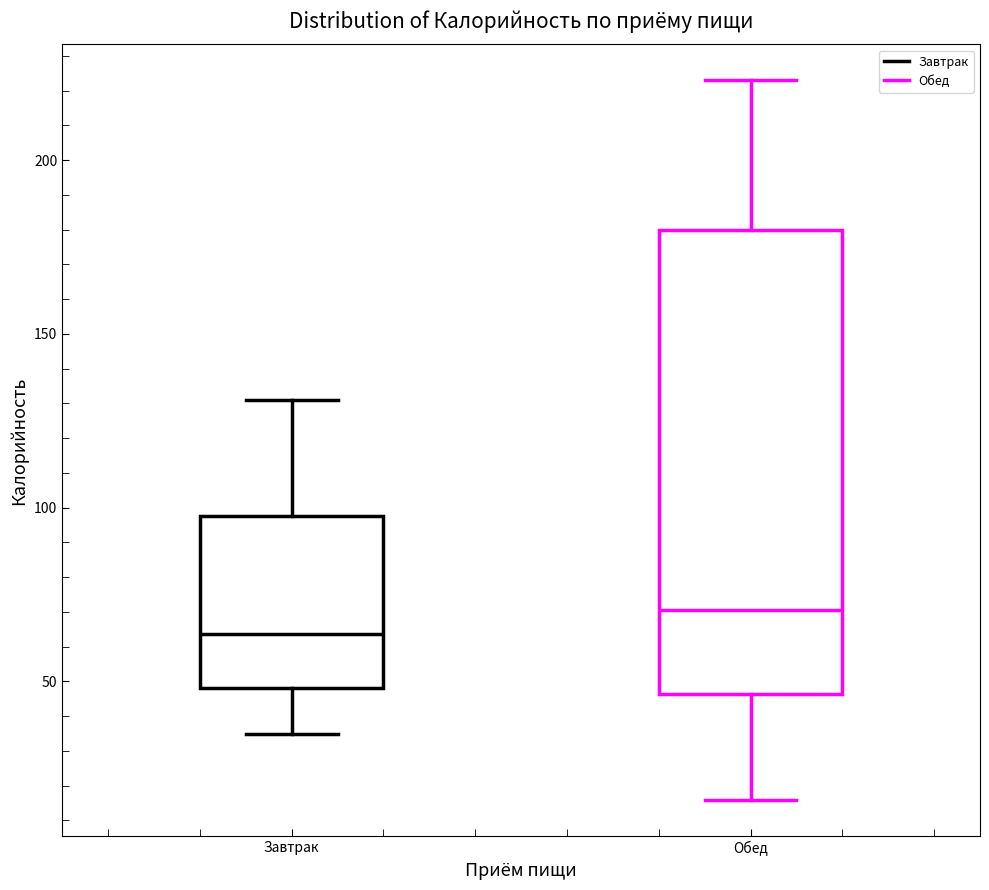

Which box has the lowest median line?

Завтрак